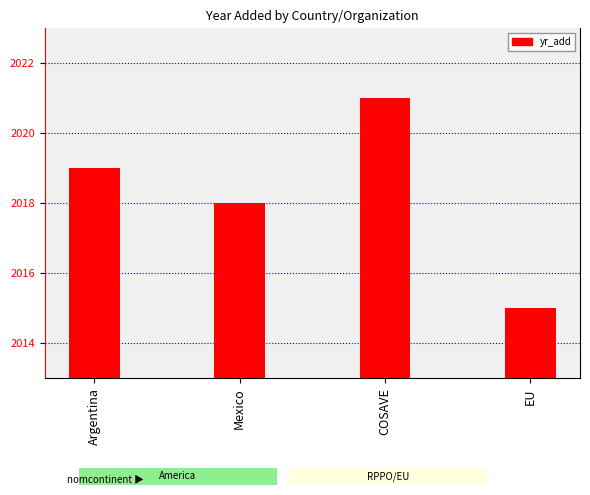

Which label corresponds to the smallest value in the chart?

EU